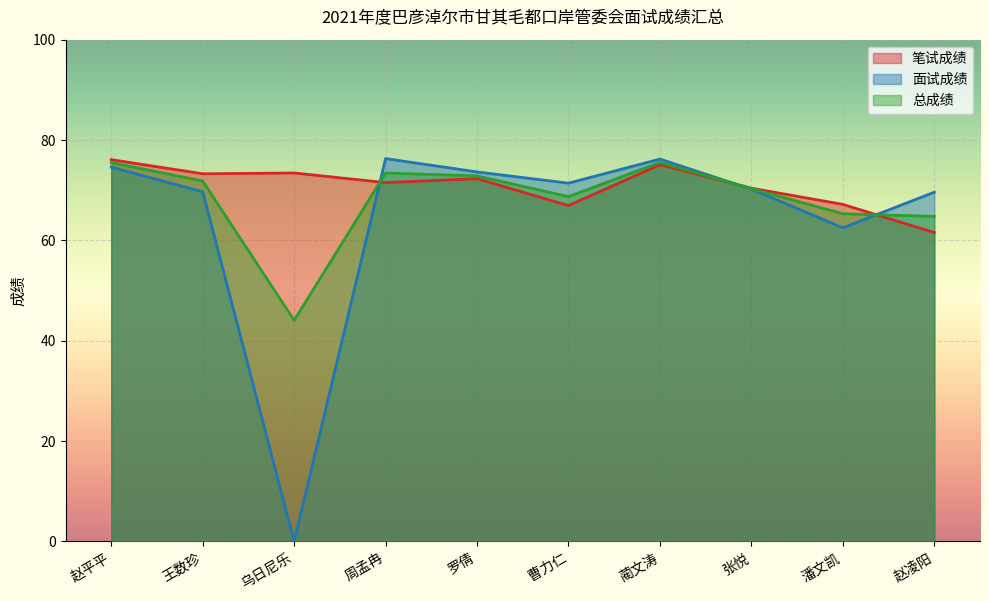

How many values in the 面试成绩 series exceed 71?

5